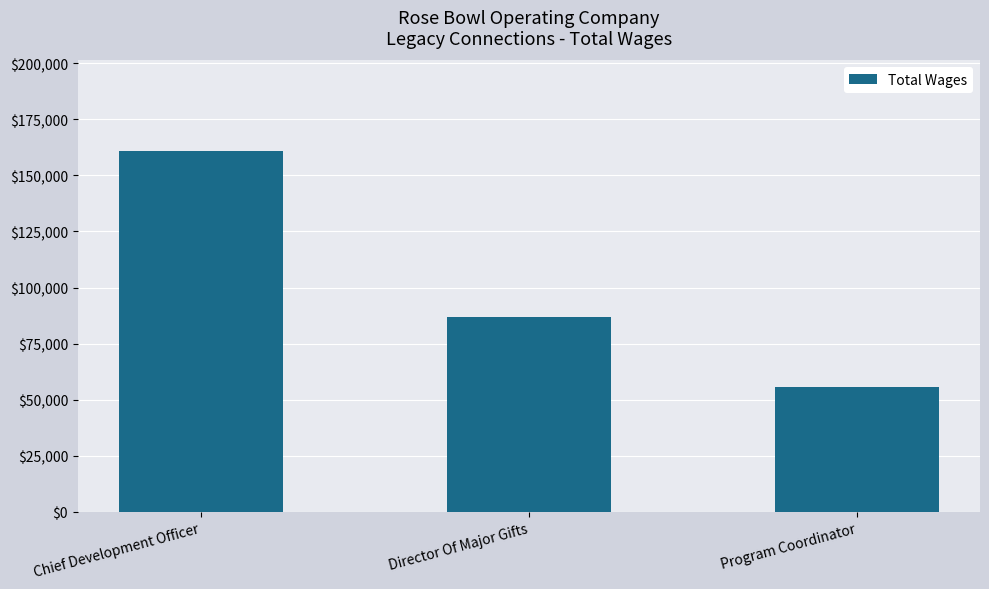

Which has a higher value, Director Of Major Gifts or Program Coordinator?

Director Of Major Gifts